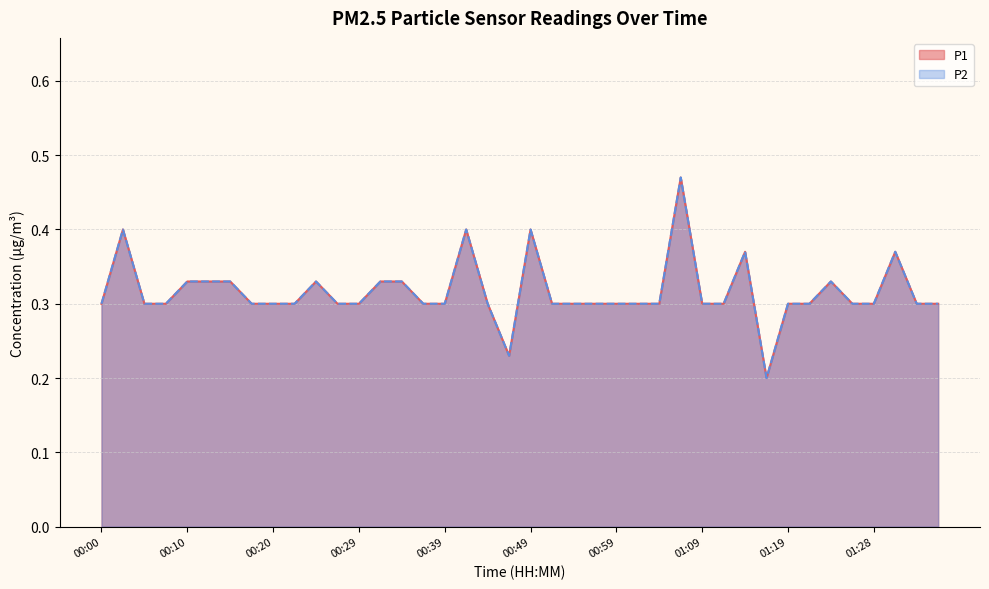

Which series has the largest total across all categories?

P1